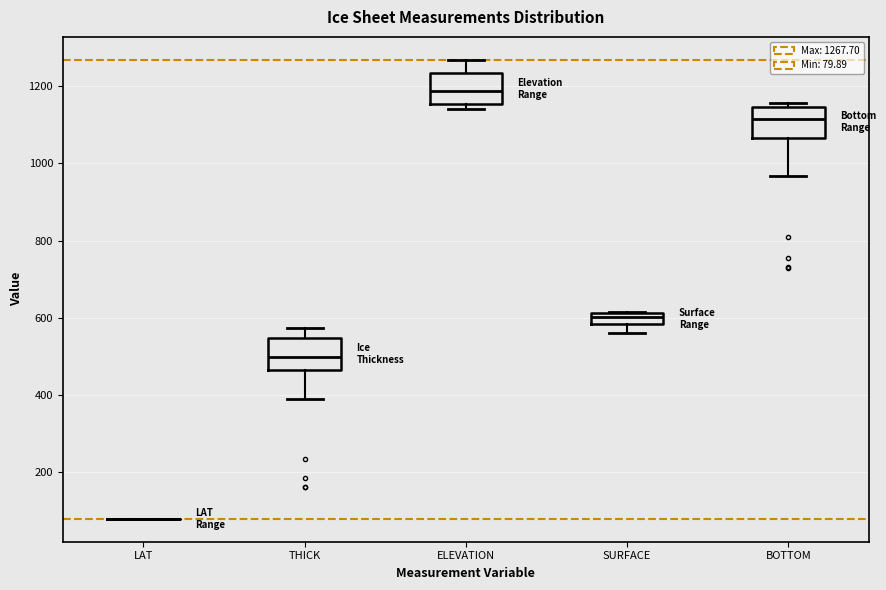

Where is the lower edge of the box for ELEVATION on the y-axis? The values are not printed on the chart, so give them approximately, as read against the axis.

1160